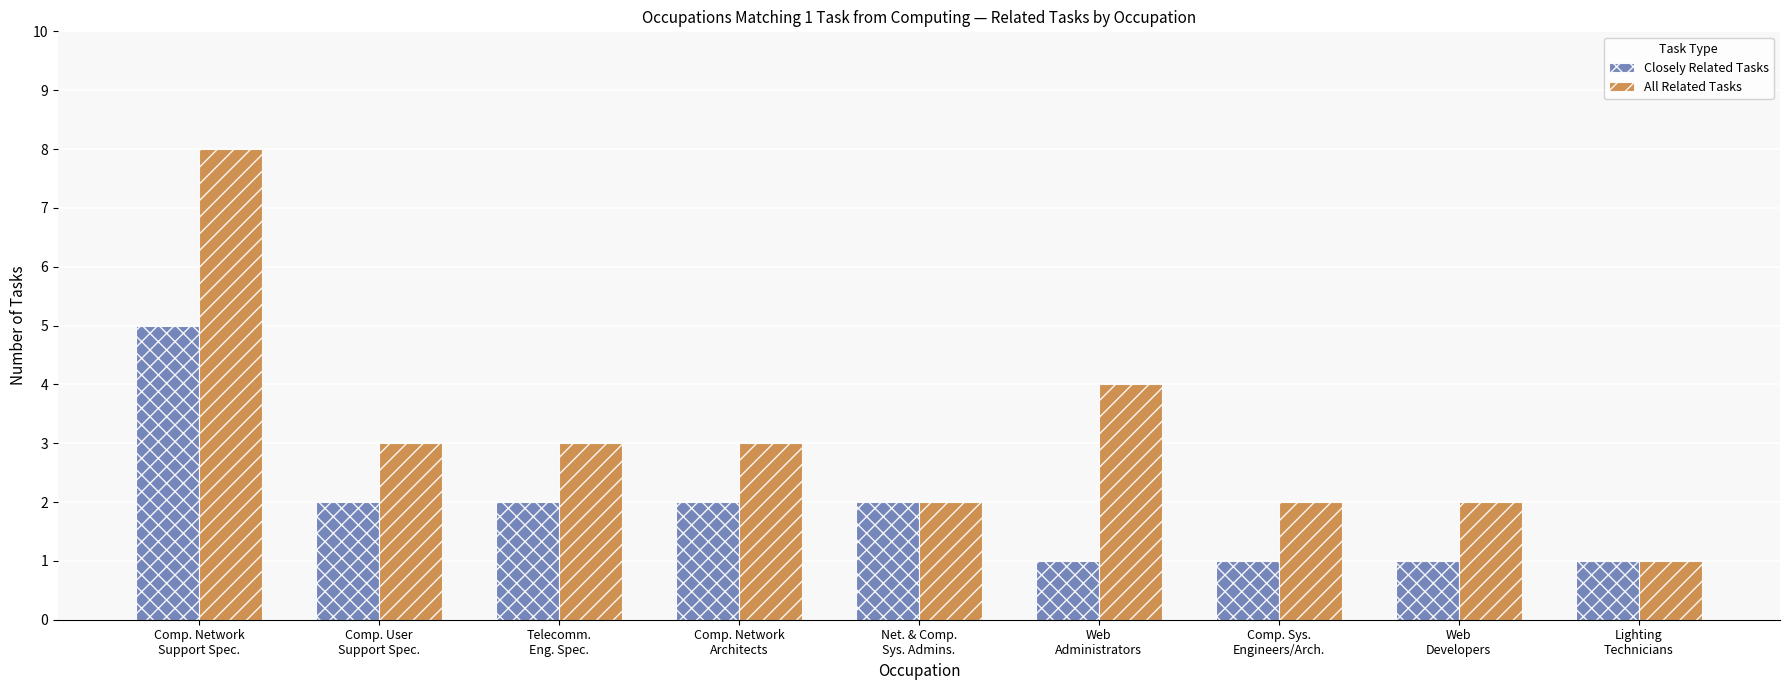

What is the difference between the second highest and minimum values in the All Related Tasks series?

3